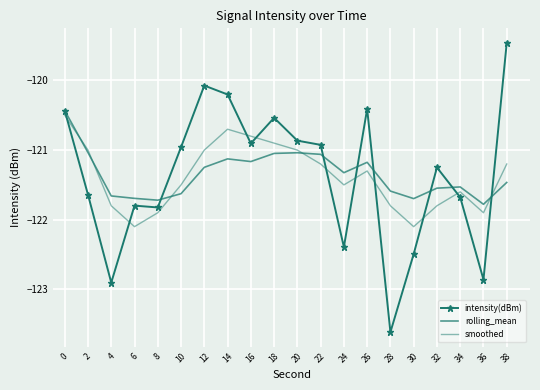

Between which two adjacent categories do smoothed and rolling_mean first intersect?

0 and 2